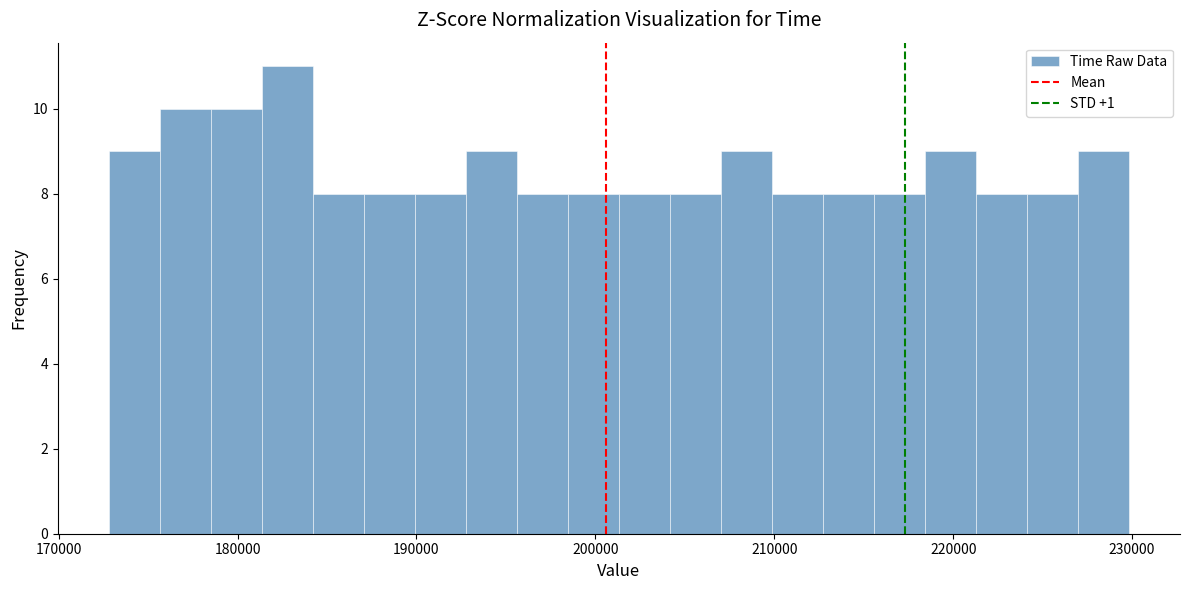

Read against the x-axis, roughly where is the centre of the tallest bar?

183000